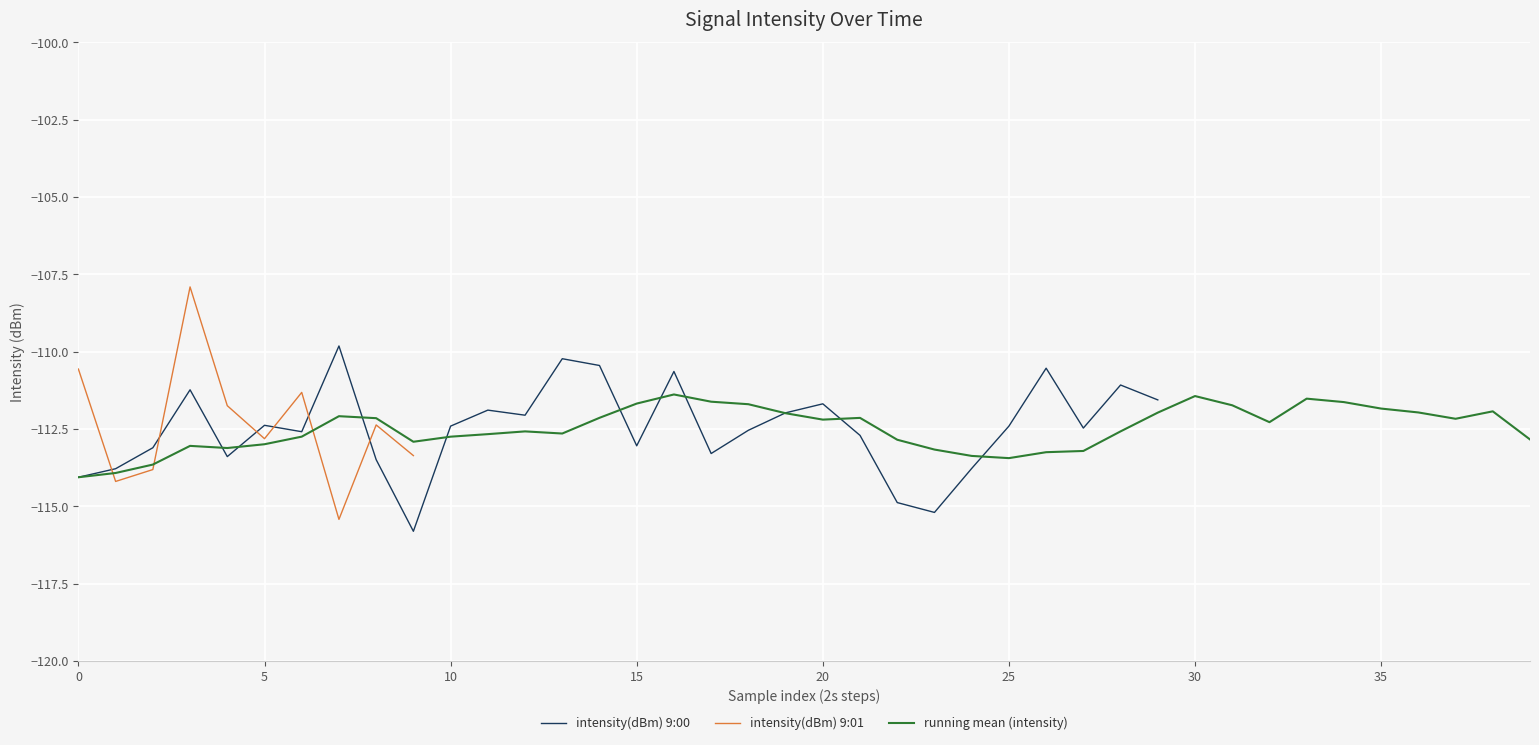

What is the maximum value for 9:01?

-107.9